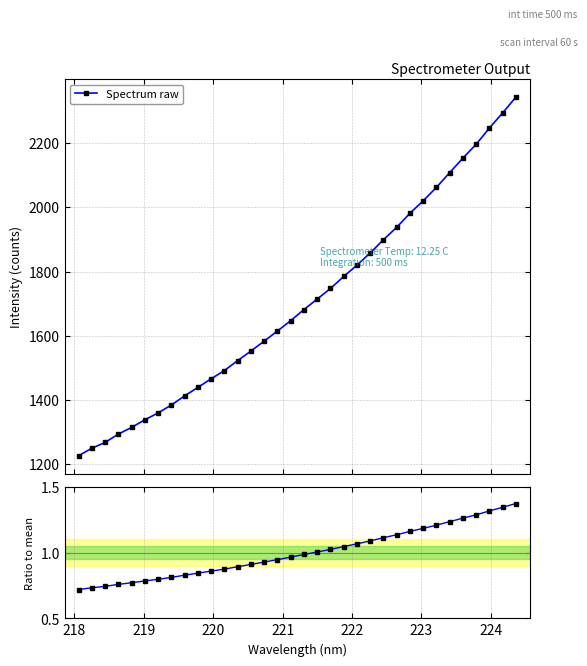

True or false: Spectrum raw and Ratio to mean cross at least once.

False